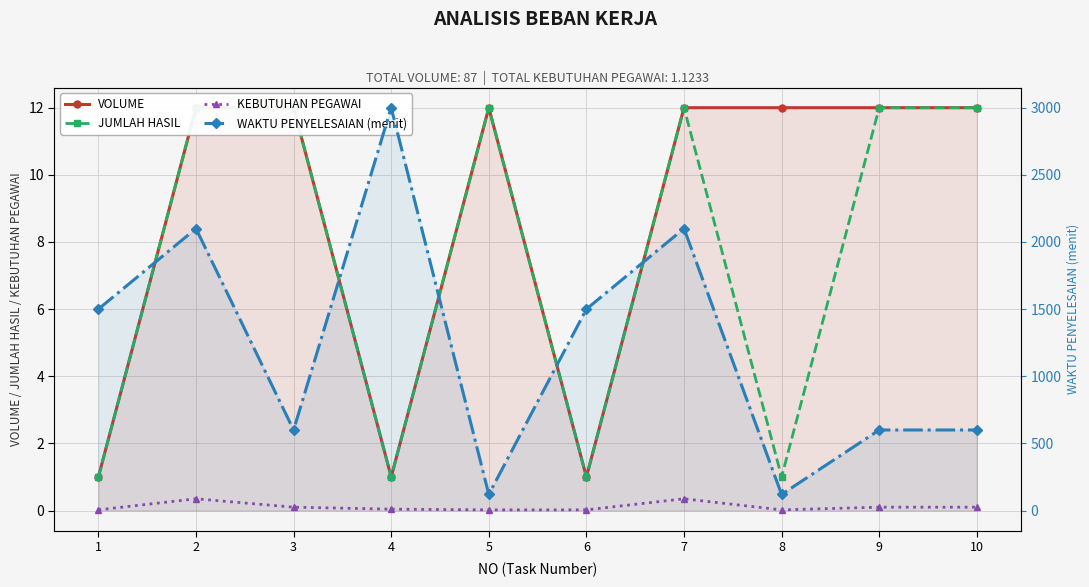

Rank the series at 3 from lowest to highest value.

KEBUTUHAN PEGAWAI, VOLUME, JUMLAH HASIL, WAKTU PENYELESAIAN (menit)